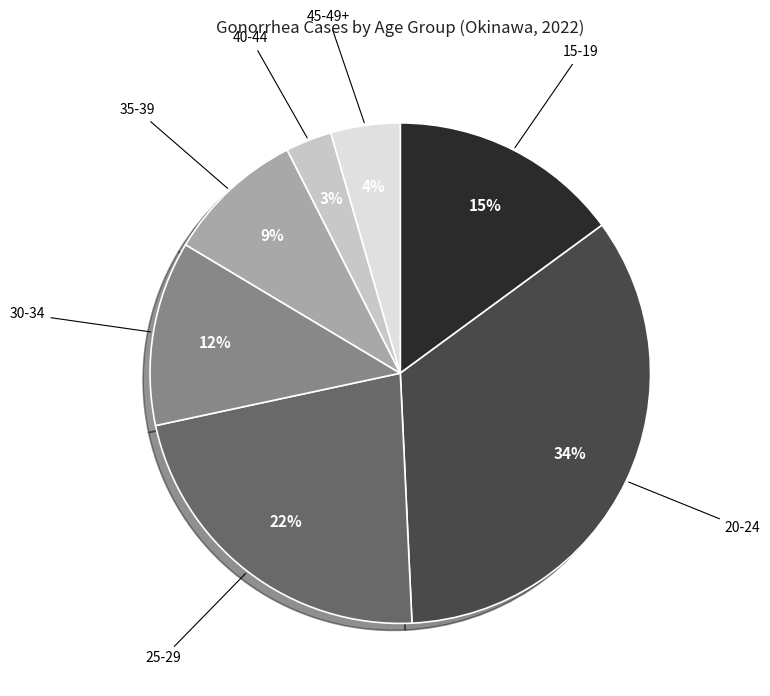

Is there a majority slice in this chart?

No